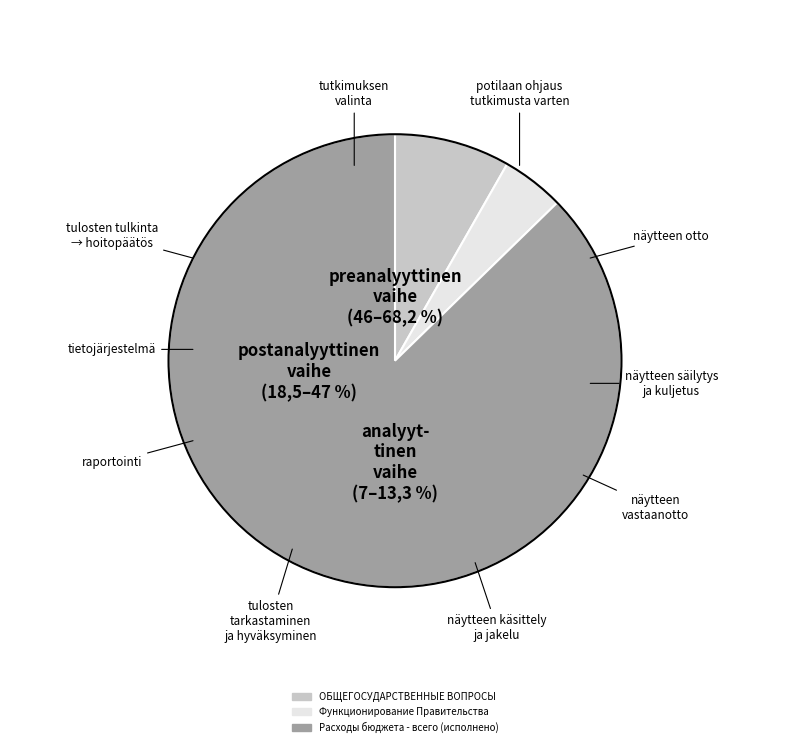

What percentage is the Расходы бюджета - всего (исполнено) slice, to the nearest percent?

87%